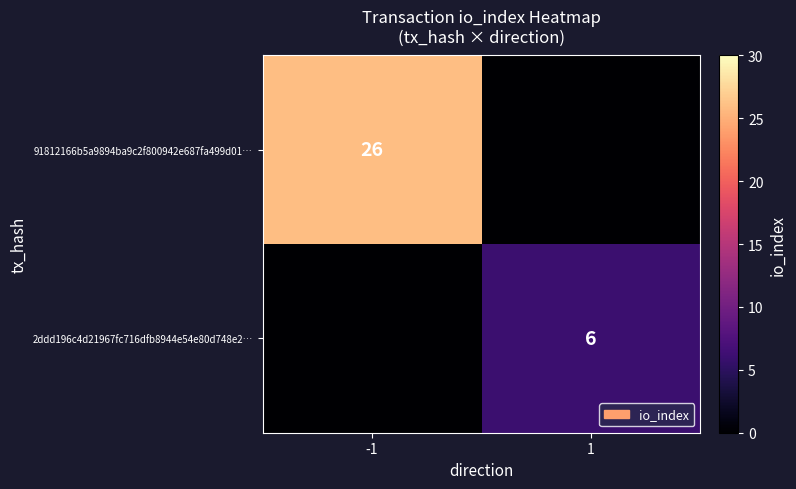

True or false: 2ddd196c4d21967fc716dfb8944e54e80d748e2… has a value of 3 at 1.

False